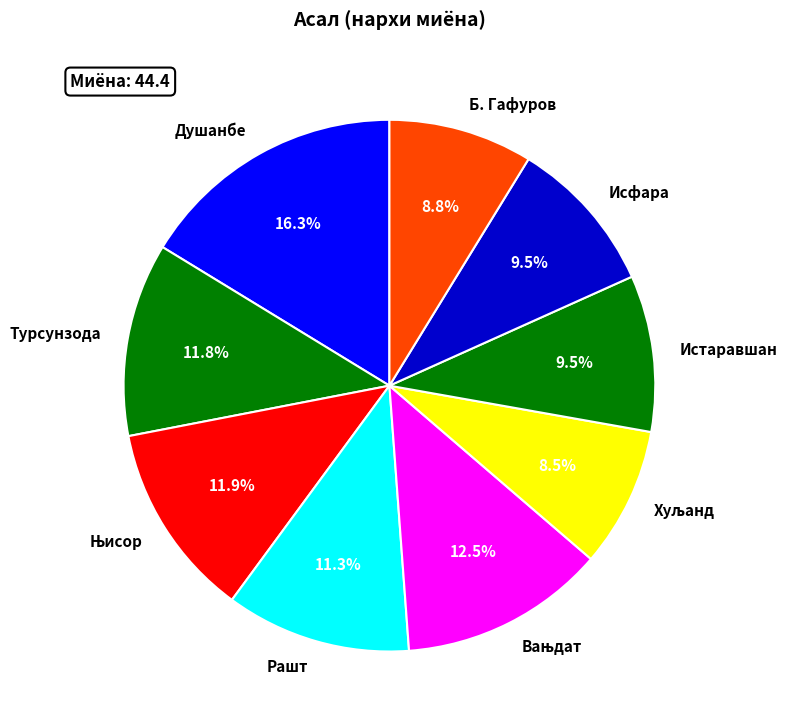

To the nearest percent, what is the average slice percentage?

11%